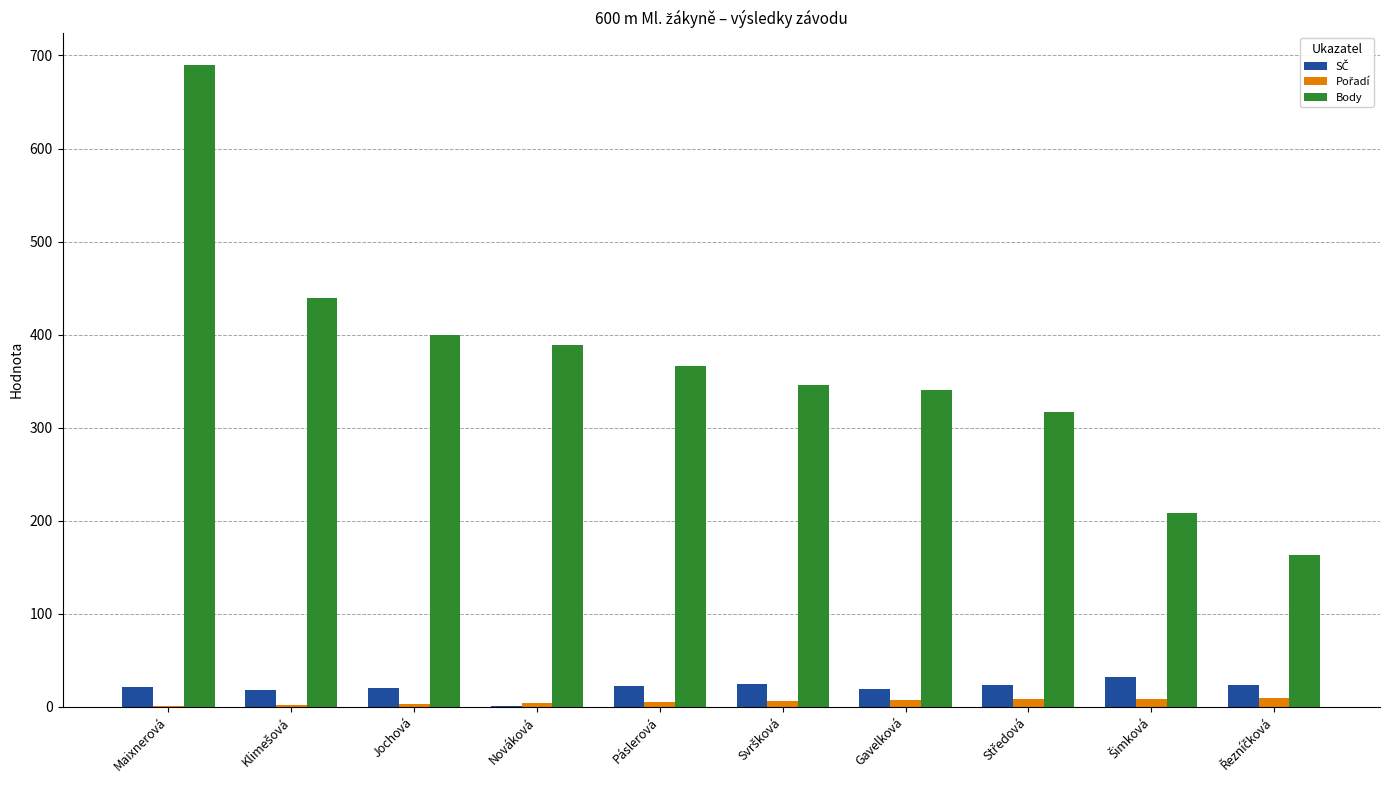

Which series has the widest spread of values?

Body